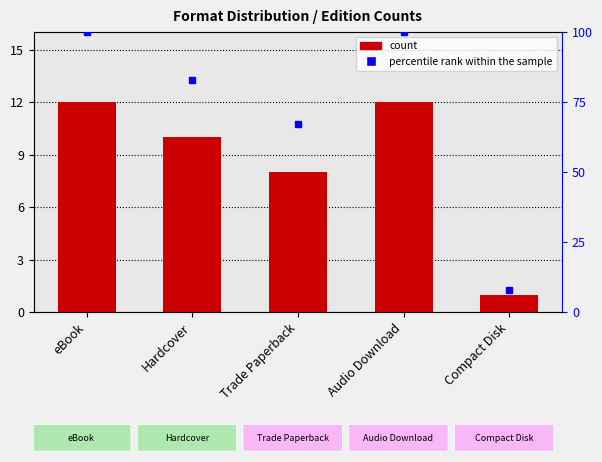

What is the total value across all series at Audio Download?

112